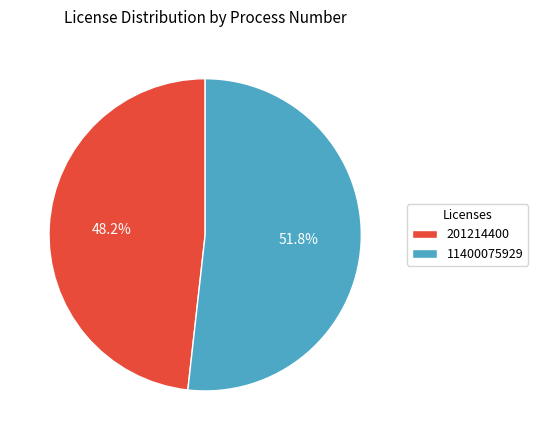

What percentage is NOT represented by 11400075929?

48.2%